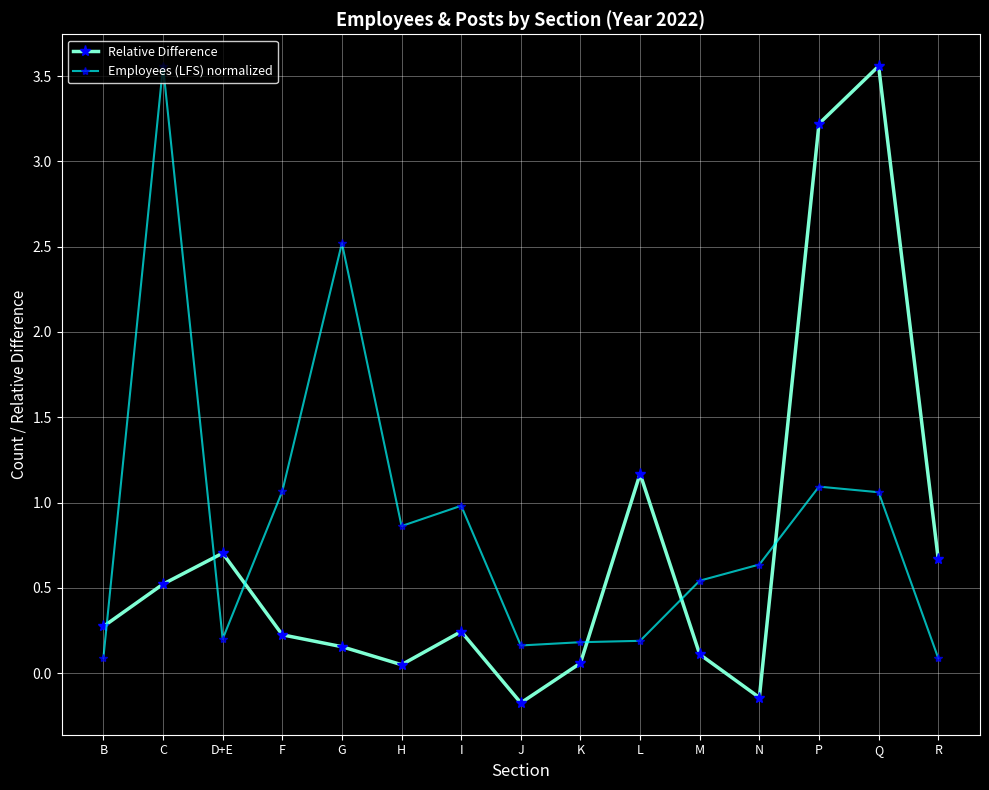

The value of Relative Difference at D+E is 1.2. True or false?

False